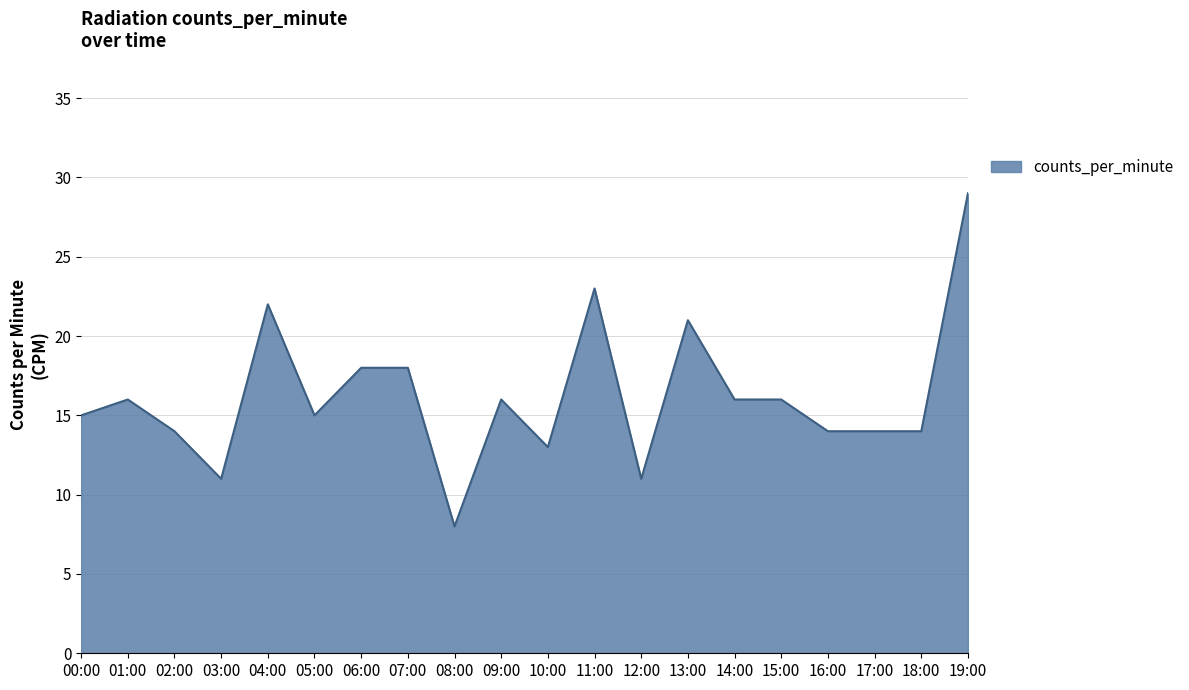

What is the change in value from 03:00 to 04:00?

+11